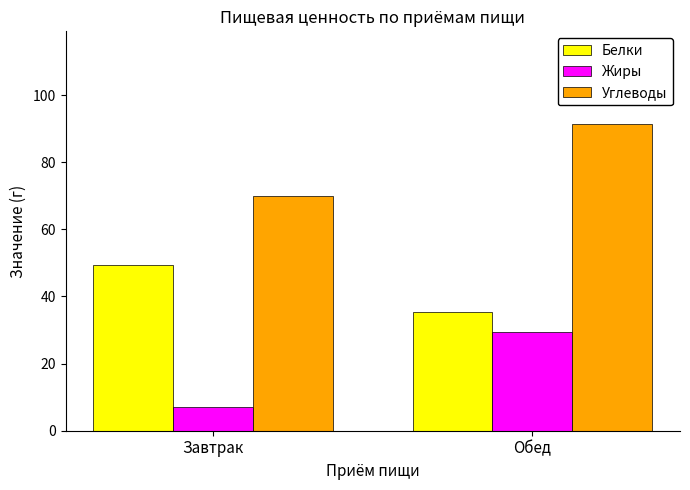

Which series has the largest total across all categories?

Углеводы